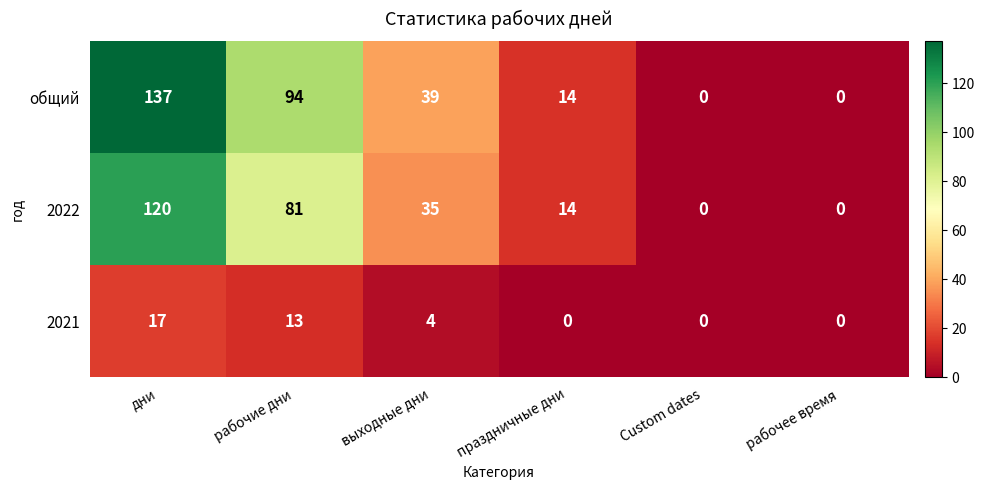

The value of общий at рабочее время is 0. True or false?

True